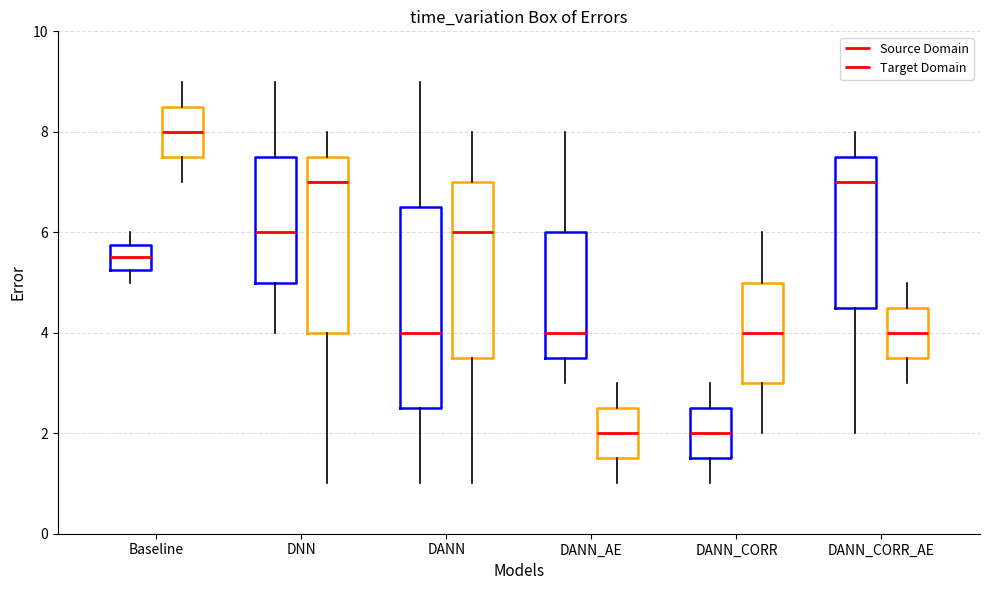

Which box is the tallest, from its lower edge to its upper edge?

DANN (Source Domain)